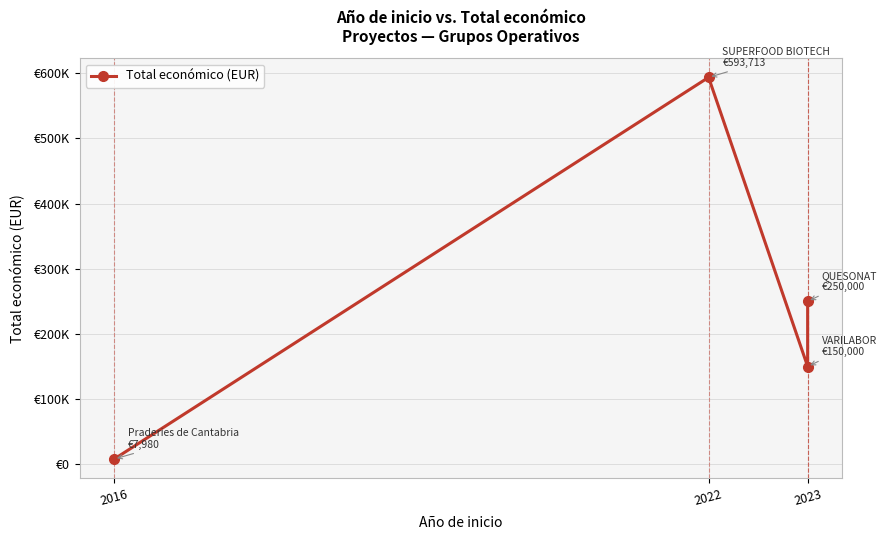

What position from the left is 2016?

1